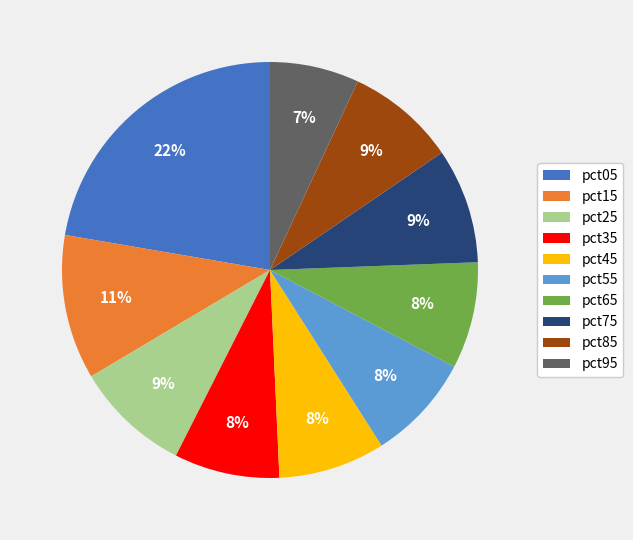

To the nearest percent, what portion does pct95 represent?

7%